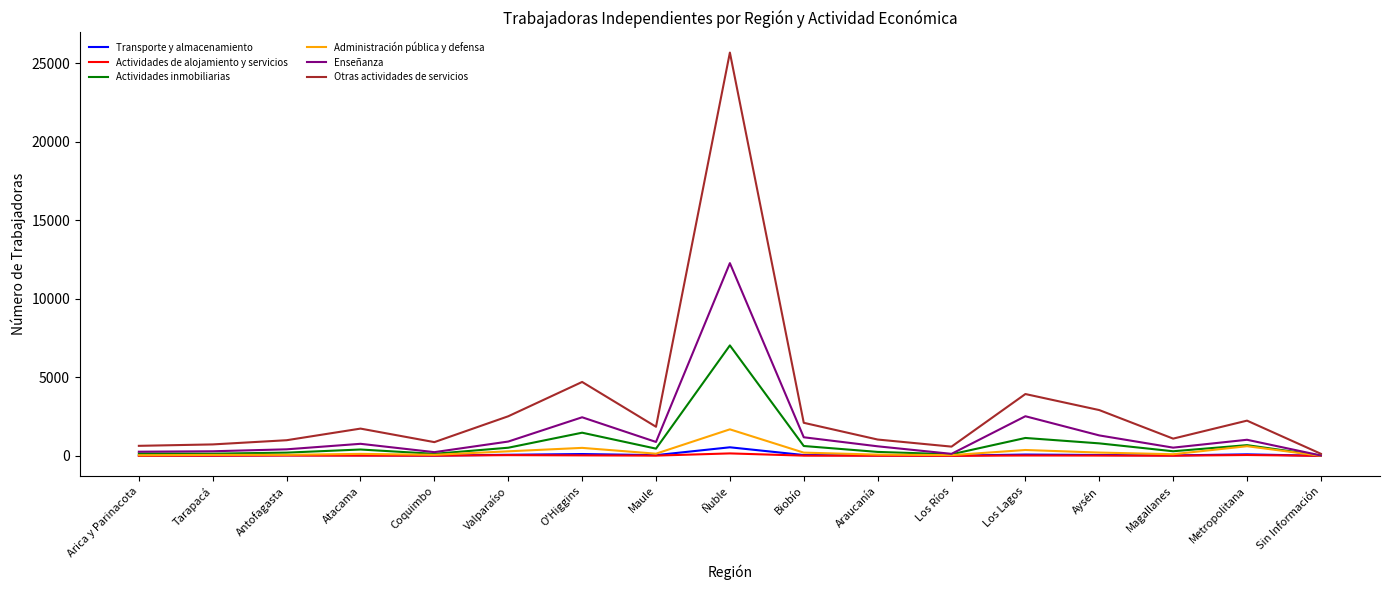

What is the difference between the second highest and second lowest values in the Actividades de alojamiento y servicios series?

51